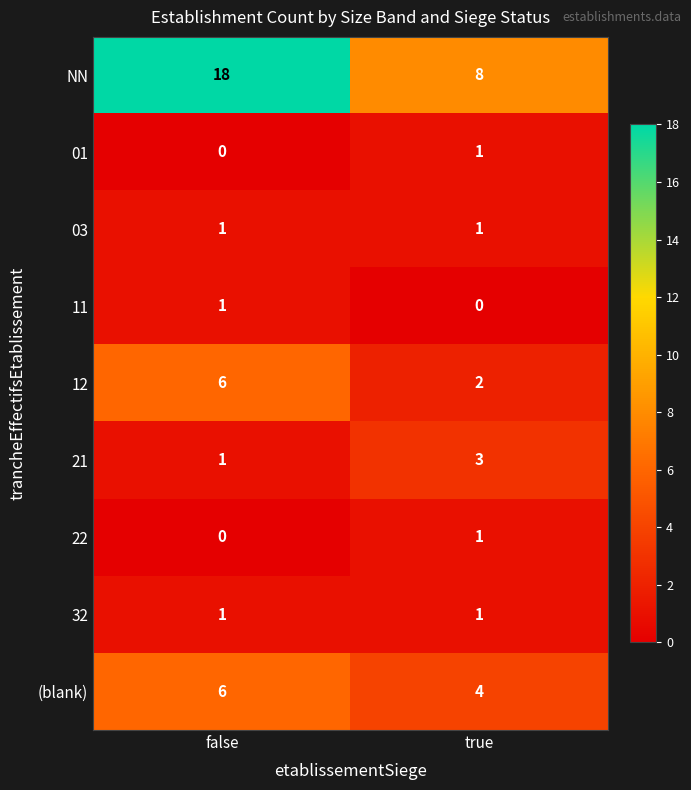

What is the difference between the maximum and minimum values in the 12 series?

4